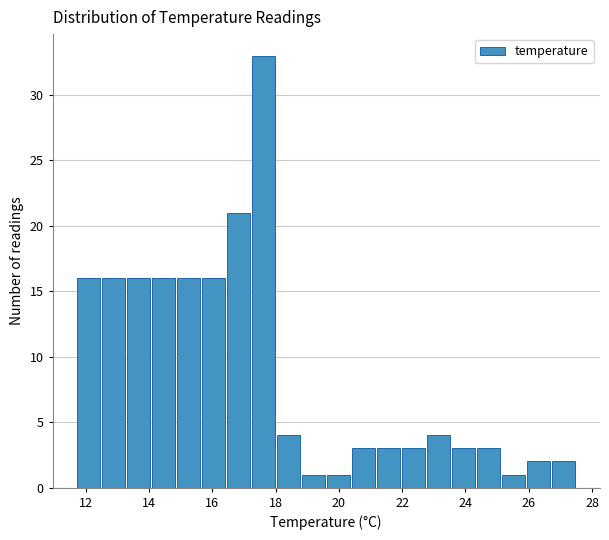

Read against the x-axis, roughly where is the centre of the tallest bar?

17.6